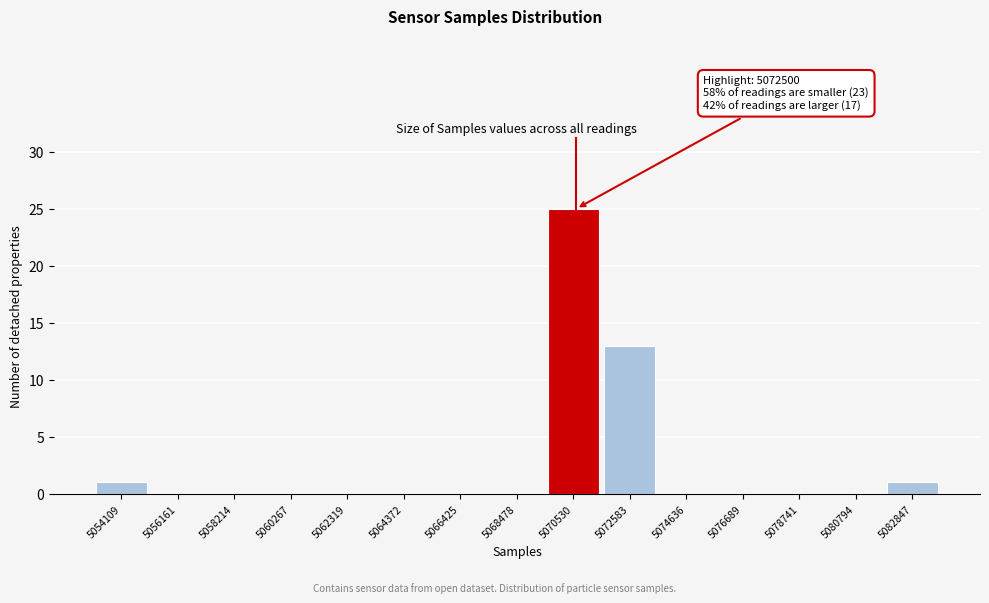

Reading left to right, transcribe all the data shown in this chart.

5054109=1	5056161=0	5058214=0	5060267=0	5062319=0	5064372=0	5066425=0	5068478=0	5070530=25	5072583=13	5074636=0	5076689=0	5078741=0	5080794=0	5082847=1